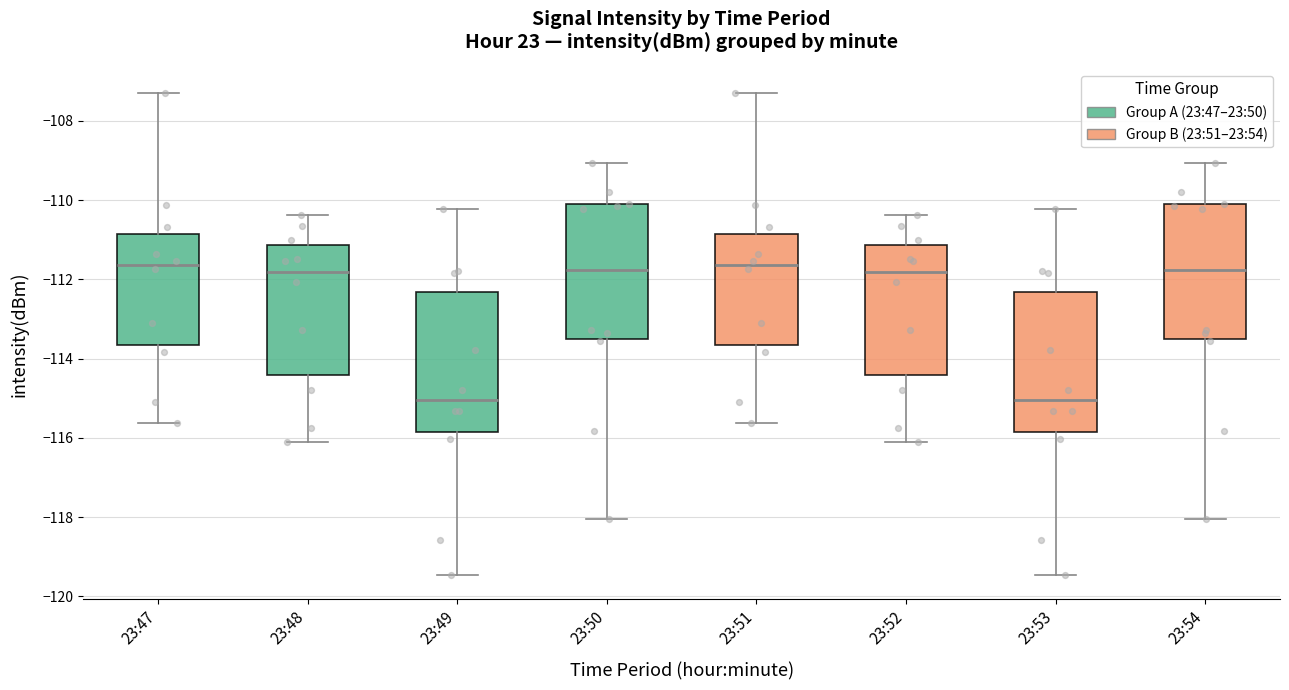

Reading left to right, read every box against the y-axis: the position of its median line, the range the box covers, and the ends of its whiskers. The values are not printed on the chart, so give them approximately, as read against the axis.

23:47: median -111.6, box -113.6 to -110.8, whiskers -115.6 to -107.2
23:48: median -111.8, box -114.4 to -111.2, whiskers -116.2 to -110.4
23:49: median -115.0, box -115.8 to -112.4, whiskers -119.4 to -110.2
23:50: median -111.8, box -113.6 to -110.2, whiskers -118.0 to -109.0
23:51: median -111.6, box -113.6 to -110.8, whiskers -115.6 to -107.2
23:52: median -111.8, box -114.4 to -111.2, whiskers -116.2 to -110.4
23:53: median -115.0, box -115.8 to -112.4, whiskers -119.4 to -110.2
23:54: median -111.8, box -113.6 to -110.2, whiskers -118.0 to -109.0